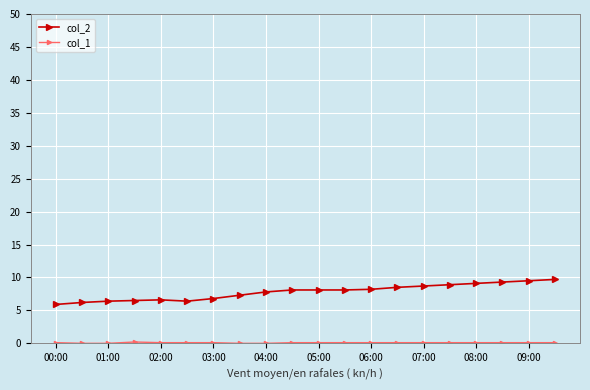

Which series has the largest range (max minus min)?

col_2